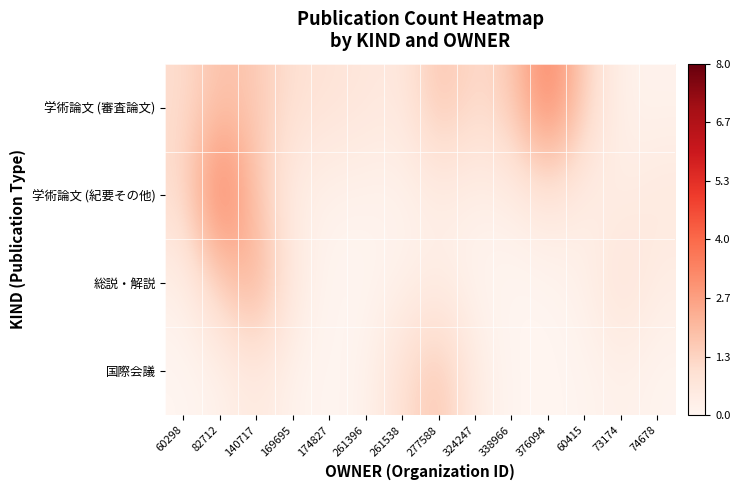

How many categories are shown in the chart?

14